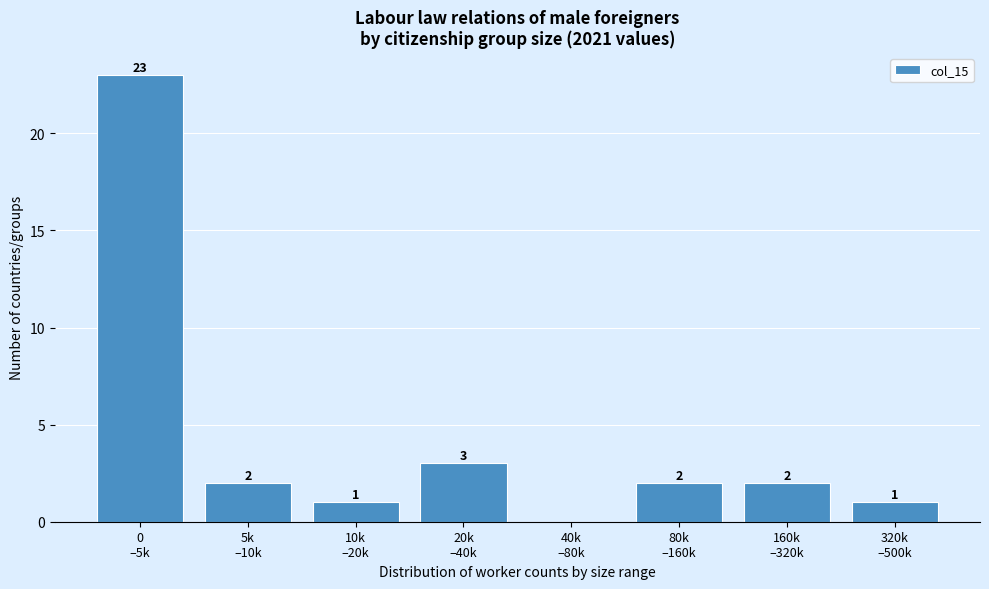

What is the sum of all values?

34